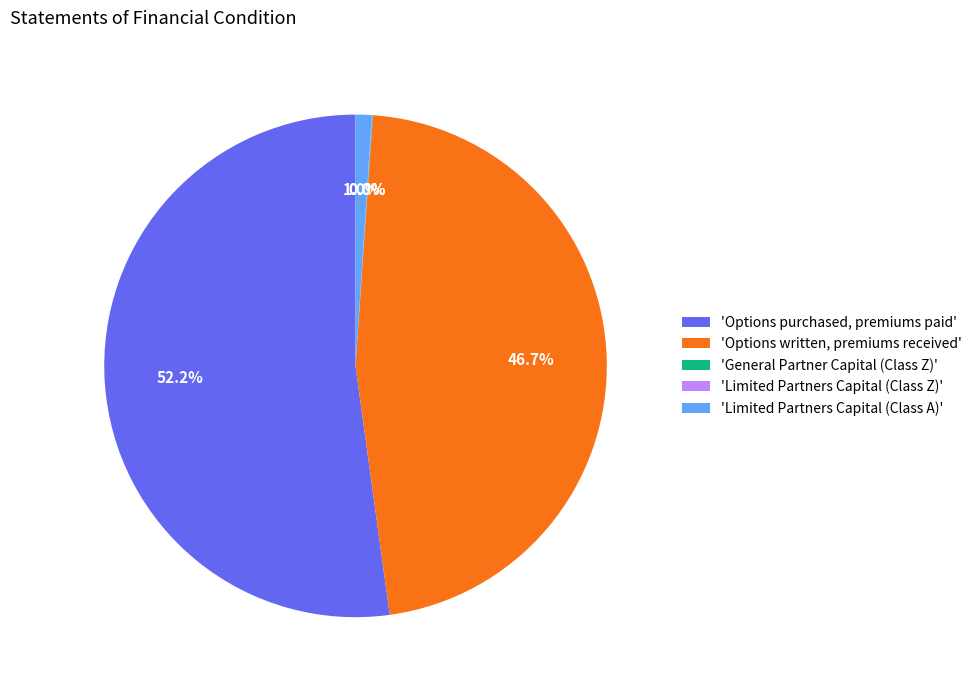

Which slice is the largest?

'Options purchased, premiums paid'